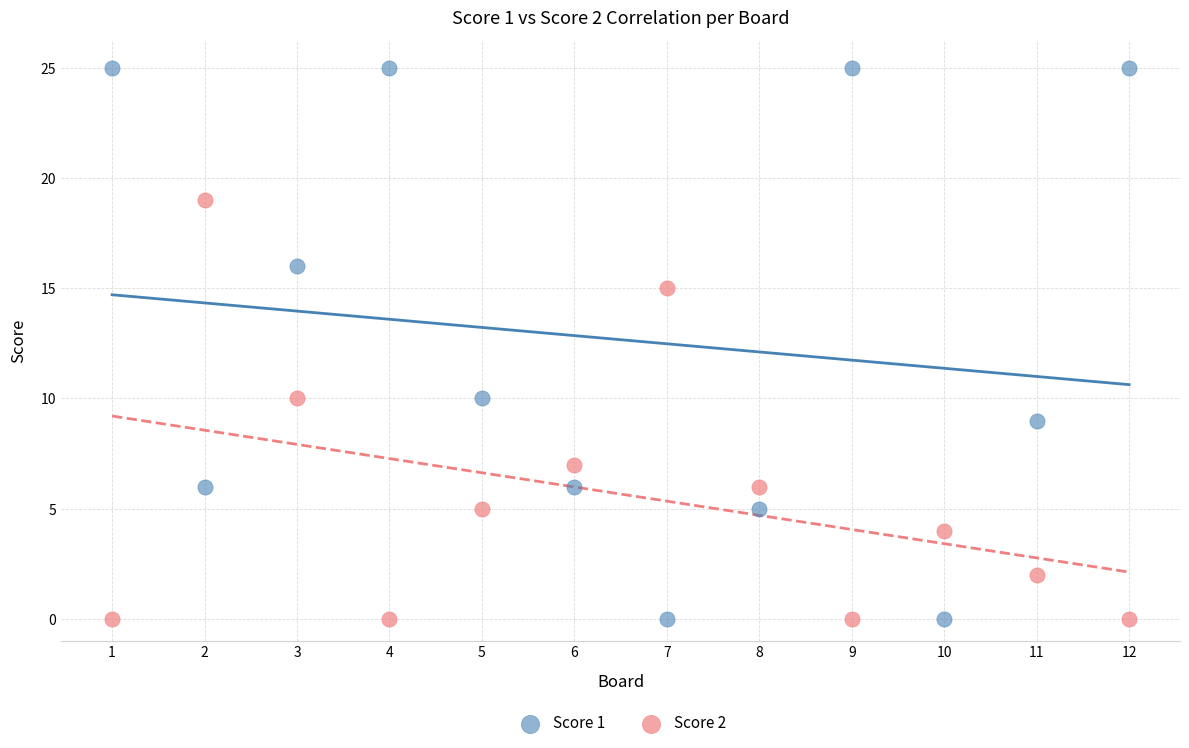

Which series has the widest spread of Y values?

Score 1